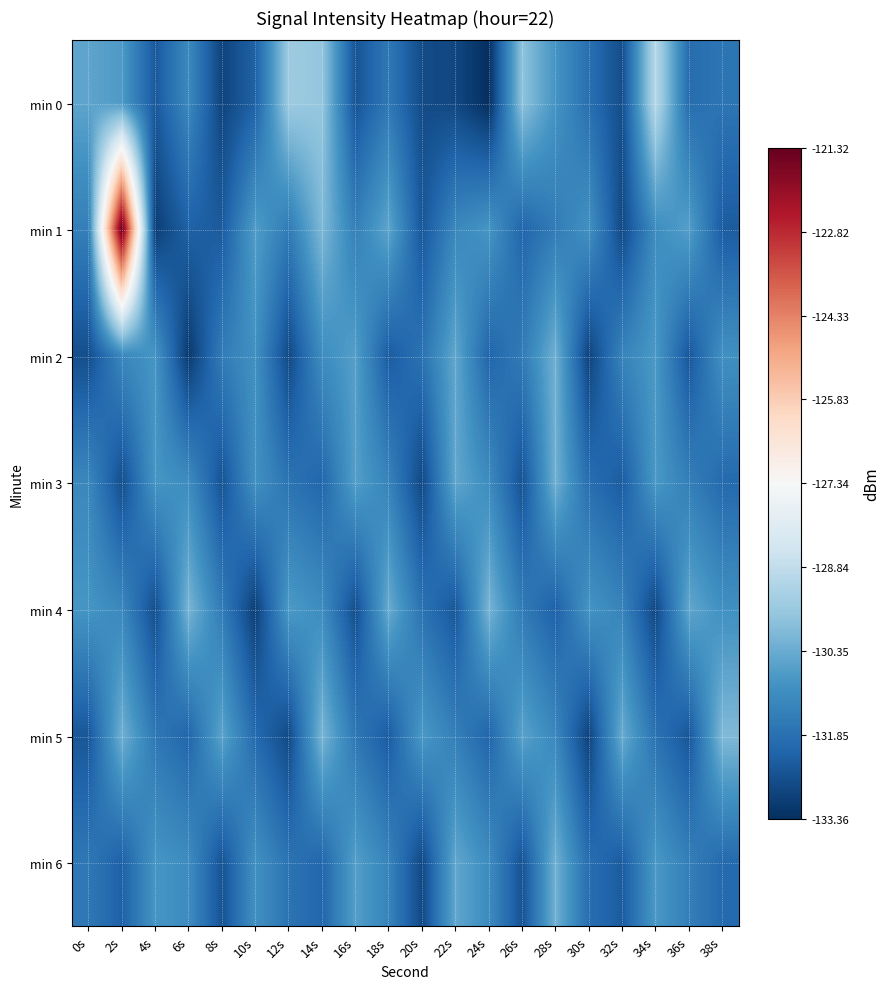

Which has a higher value, 4s or 24s?

4s